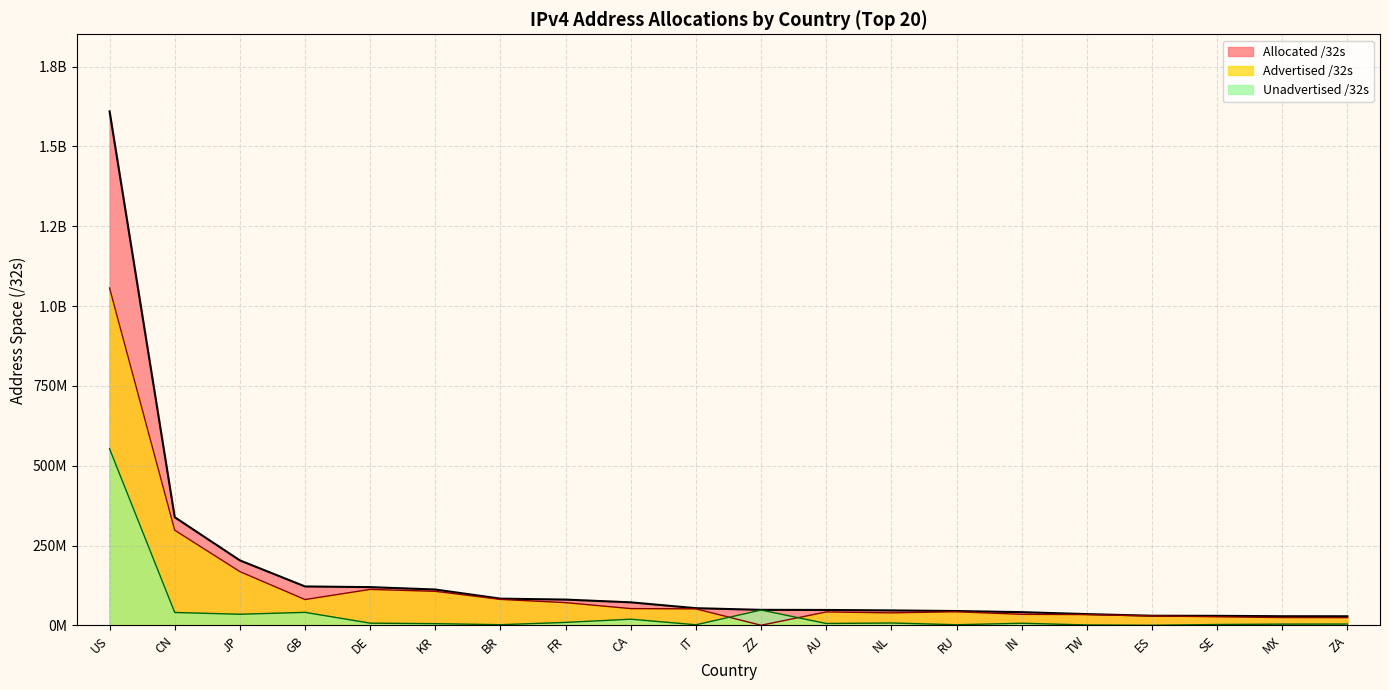

What is the value of the Unadvertised /32s point at the 12th from the left?

6129612